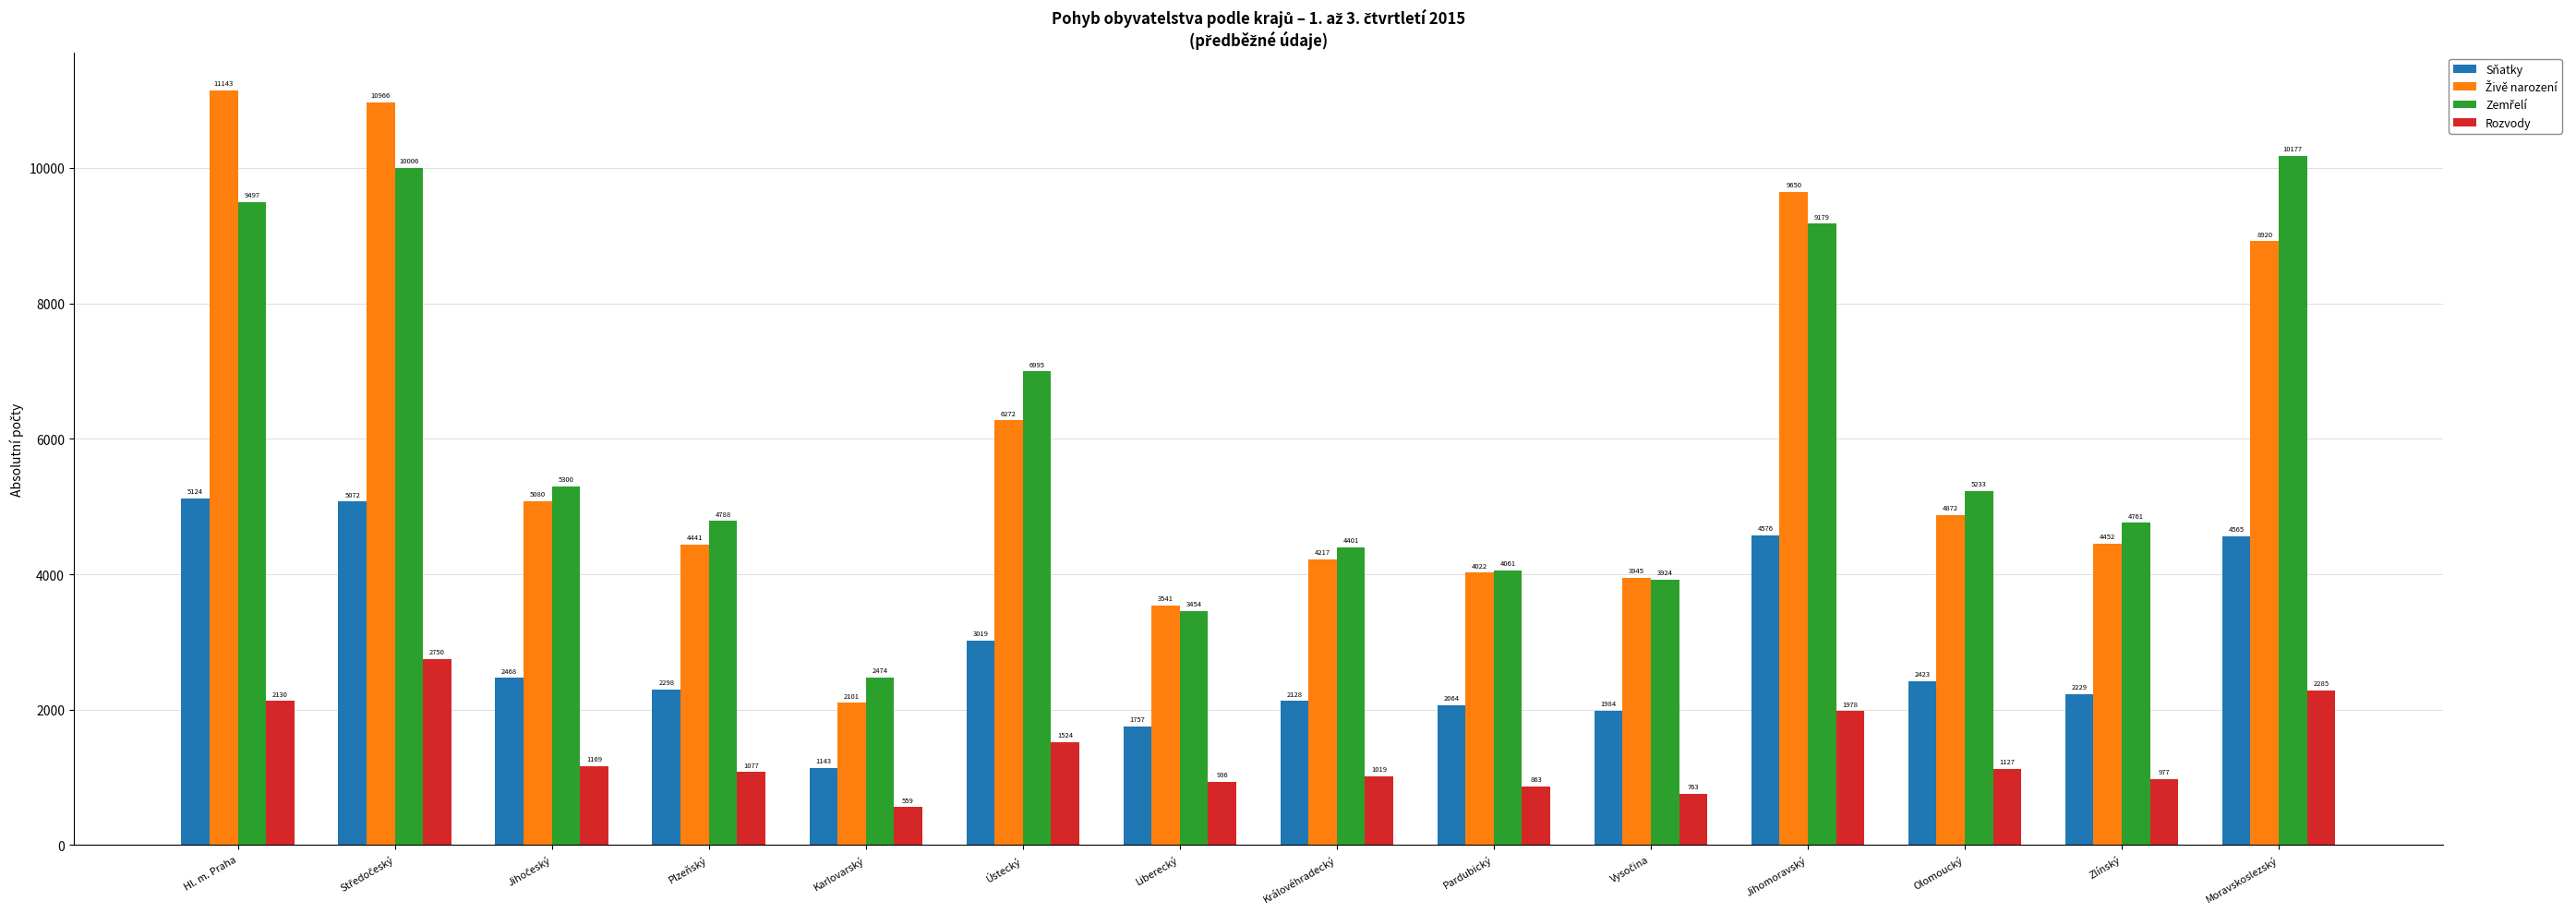

What position from the left is Karlovarský?

5